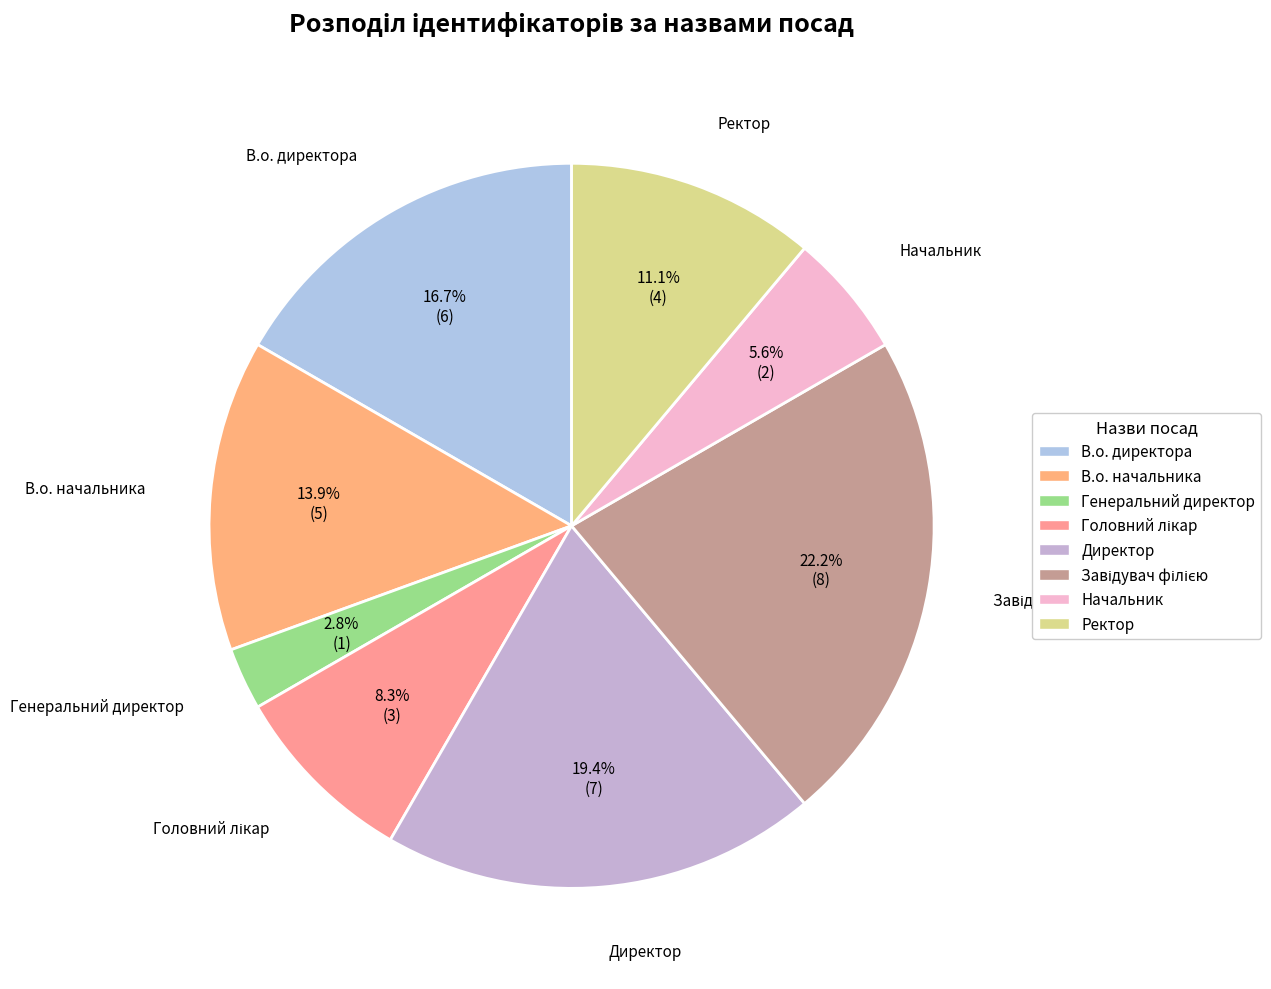

The Директор slice represents 8% of the pie. True or false?

False